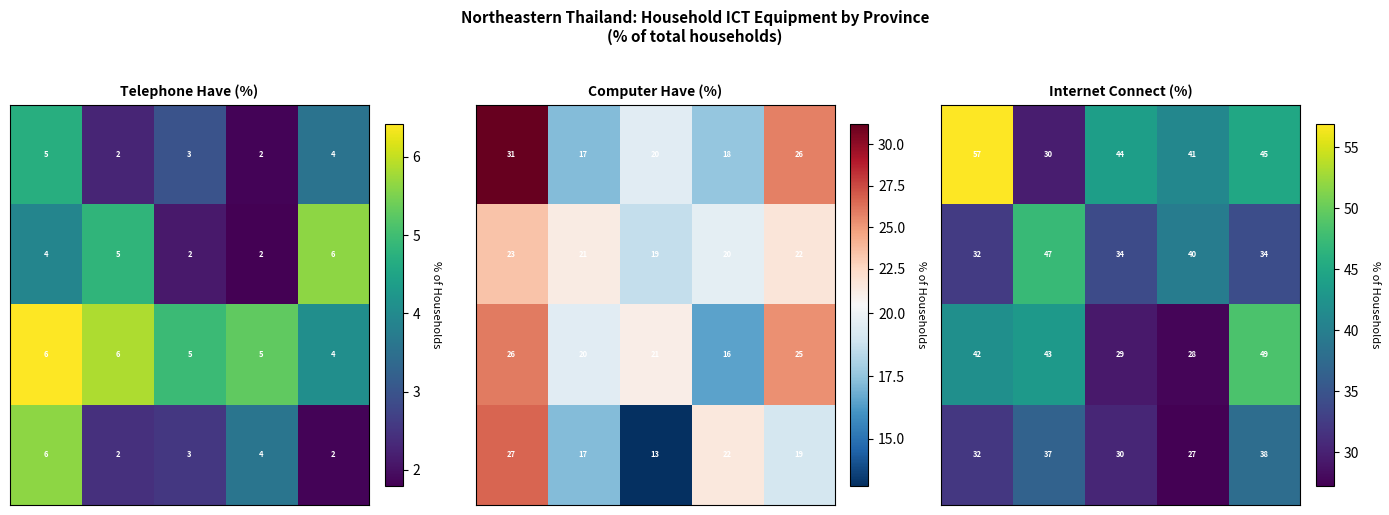

At which category is the sum across all series the highest?

4